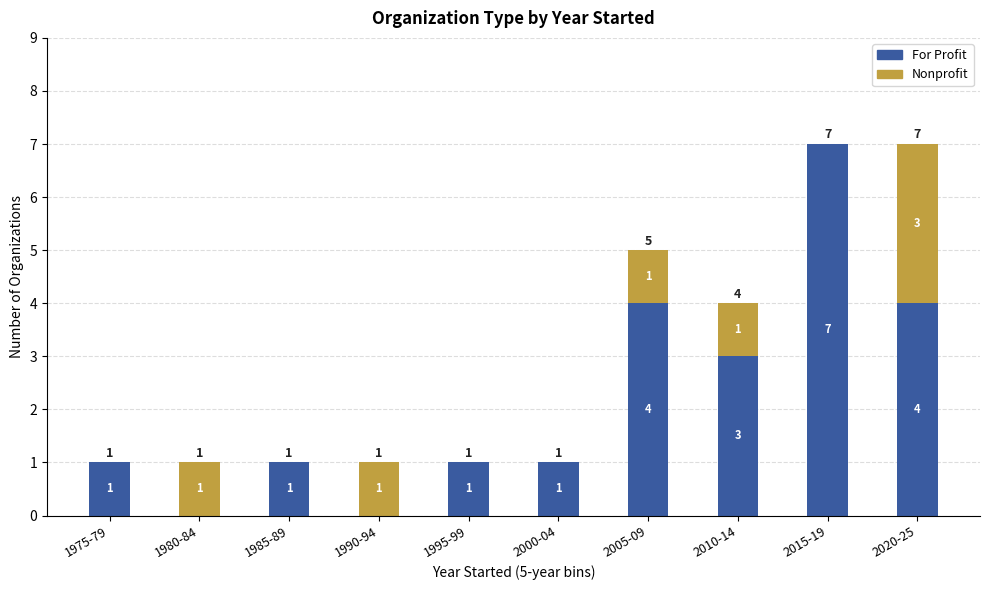

The For Profit series shows 4 at 2015-19. True or false?

False